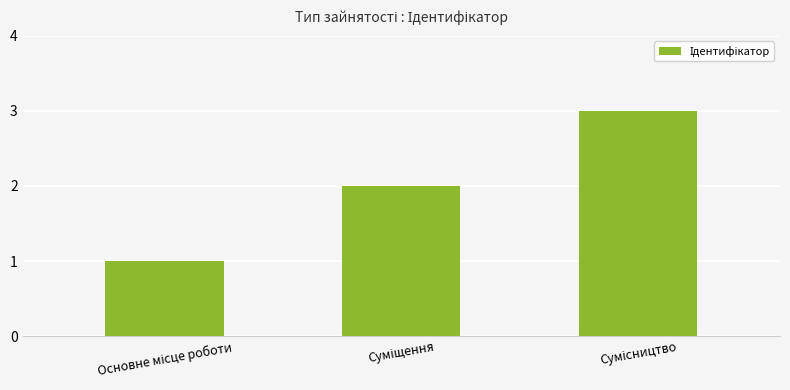

What is the maximum value shown in the chart?

3